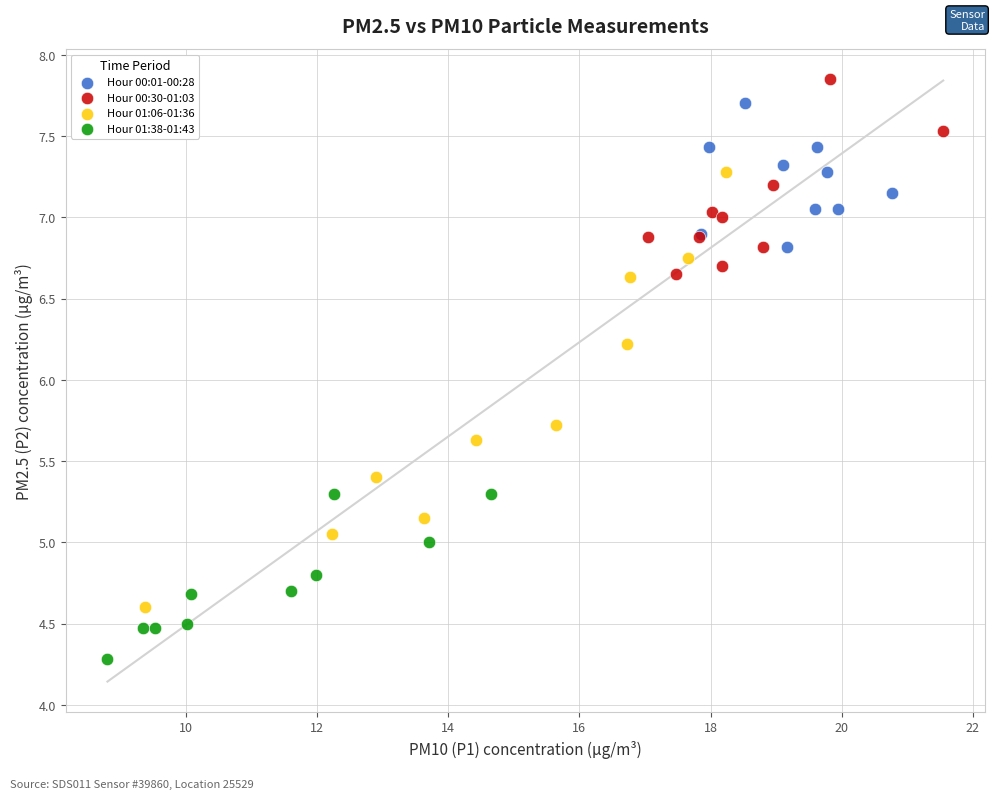

What are all the series names shown in the legend?

Hour 00:01-00:28, Hour 00:30-01:03, Hour 01:06-01:36, Hour 01:38-01:43